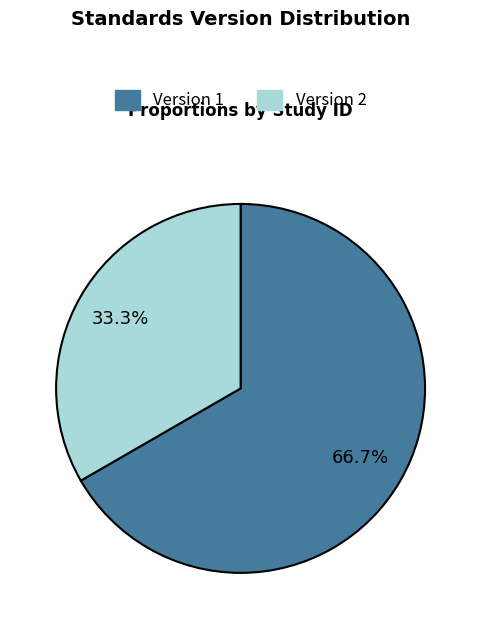

What is the majority slice?

Version 1